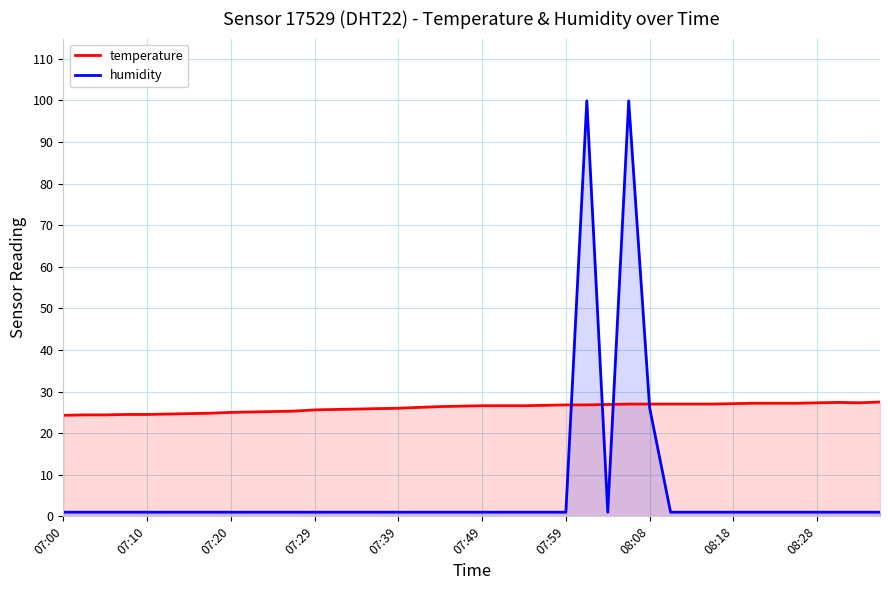

Rank the series by their average value, from highest to lowest.

temperature, humidity